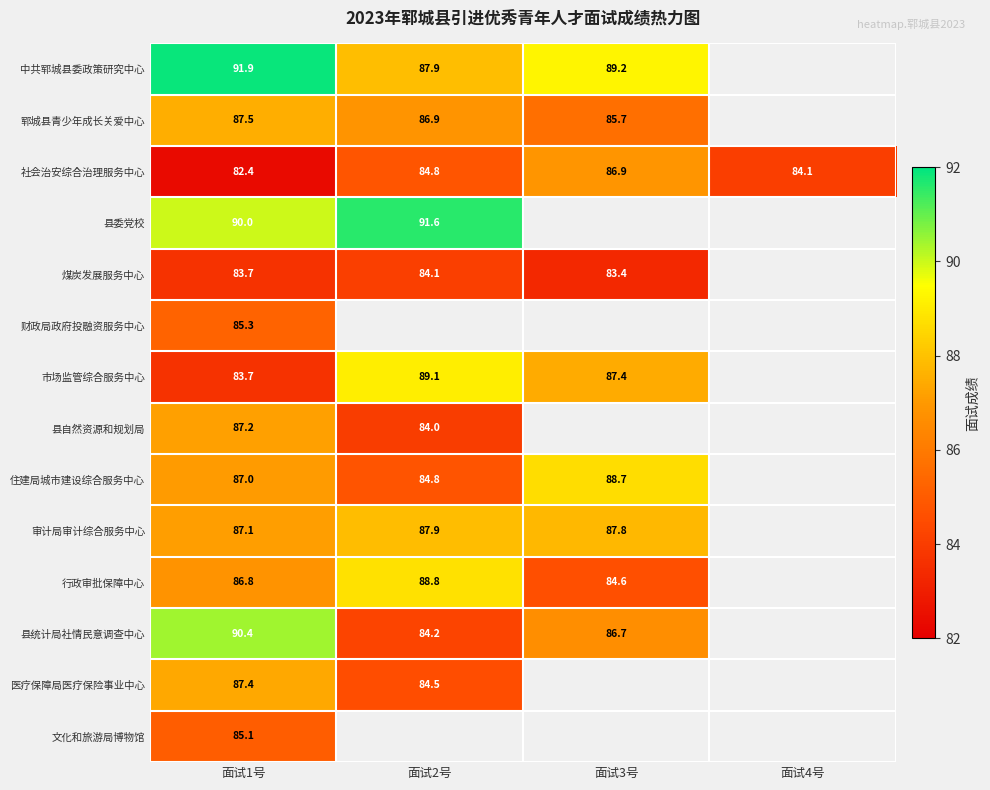

What is the maximum value shown in the chart?

91.9